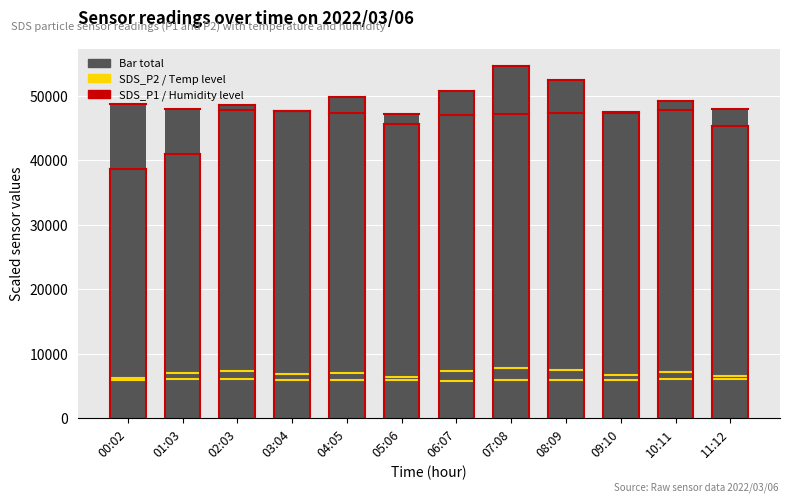

What position from the right is 07:08?

5